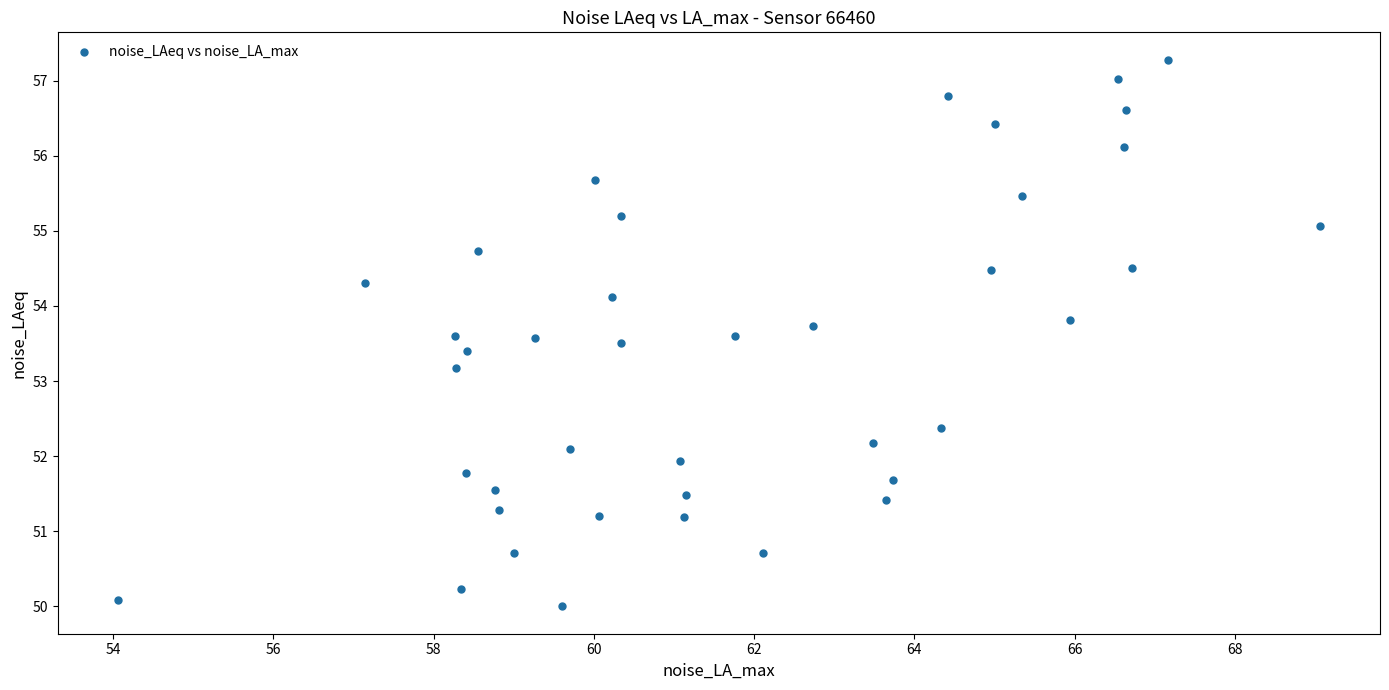

What Y value in the scatter plot is closest to 53?

53.2